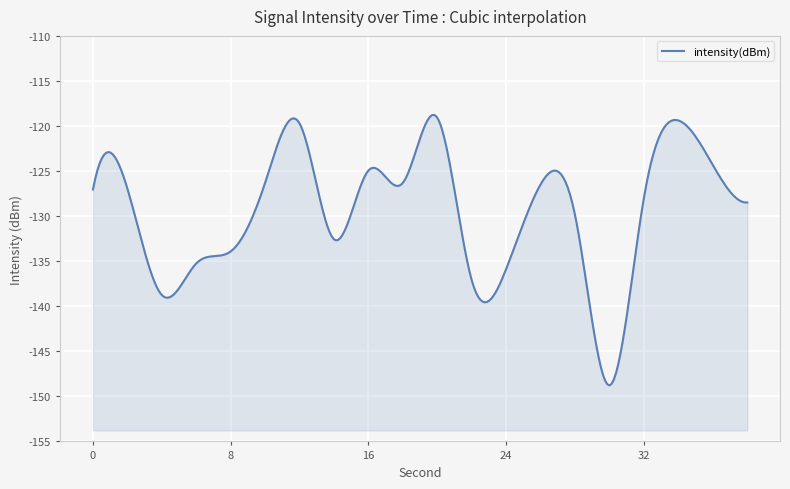

The chart shows a value of -185.9 at 12. True or false?

False